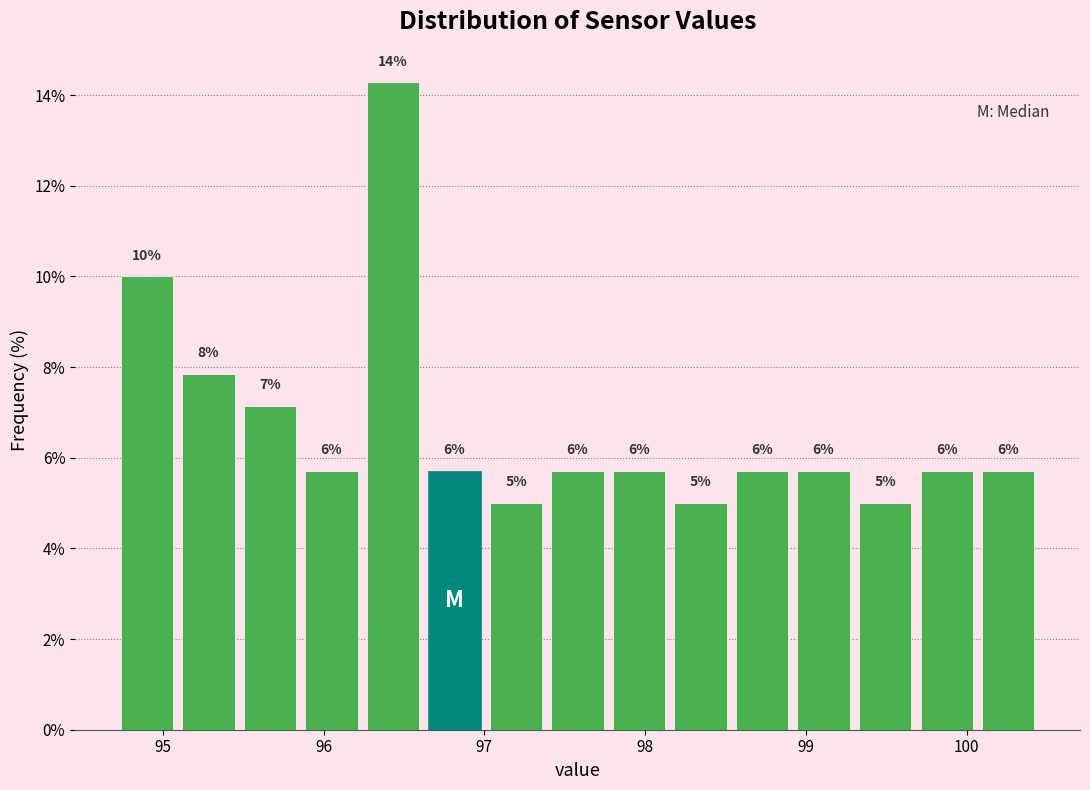

Read against the x-axis, roughly where is the centre of the tallest bar?

96.4